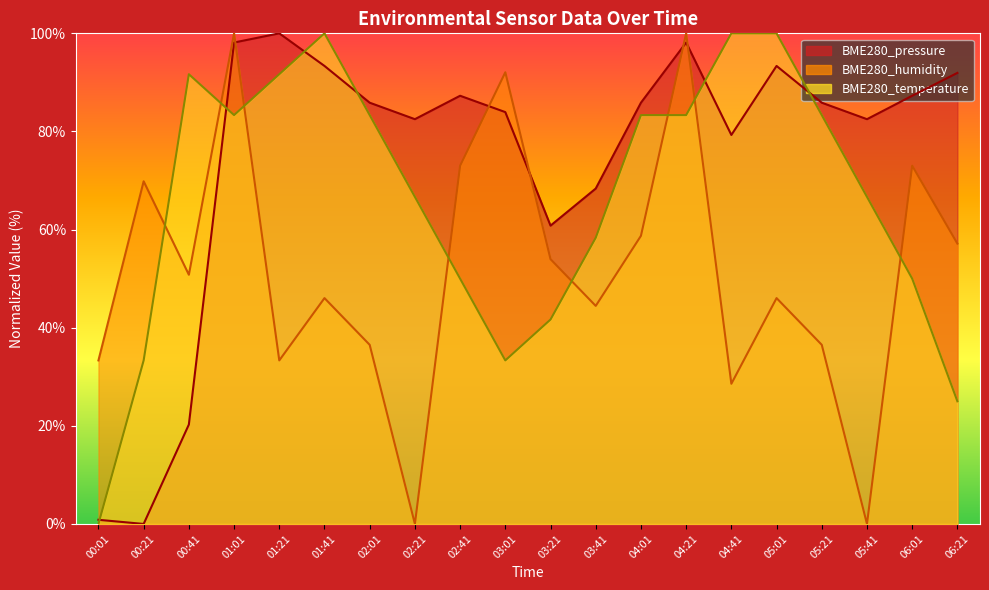

What position from the left is 02:01?

7